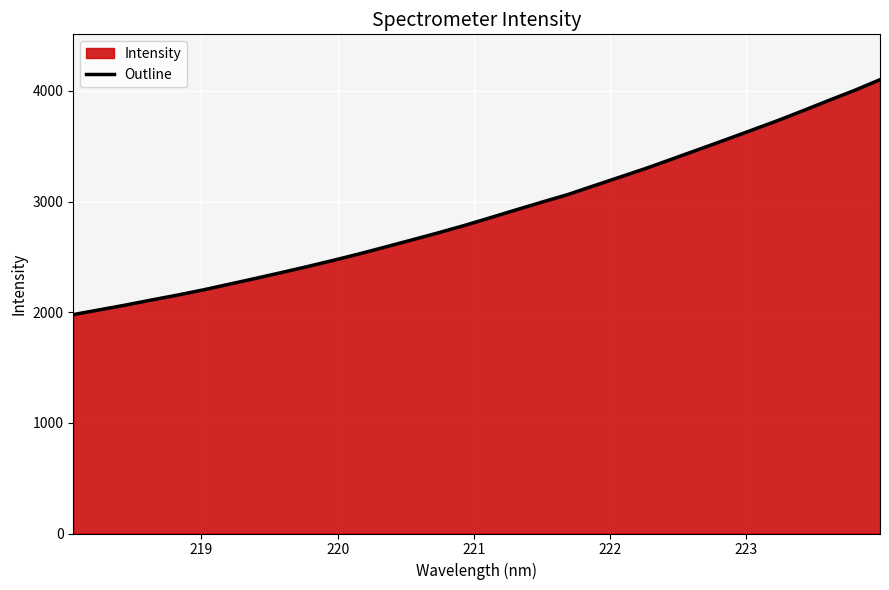

What is the difference between the maximum and minimum values?

2122.4